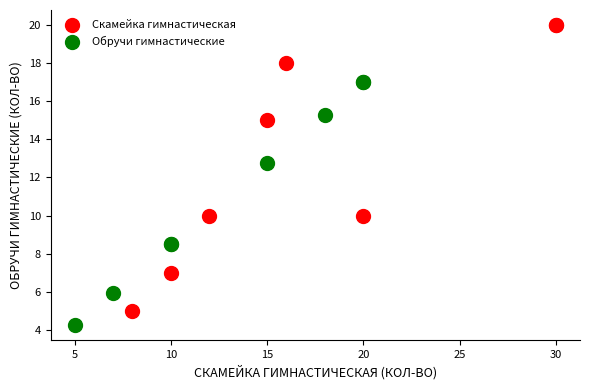

Which series contains the lowest Y value?

Обручи гимнастические